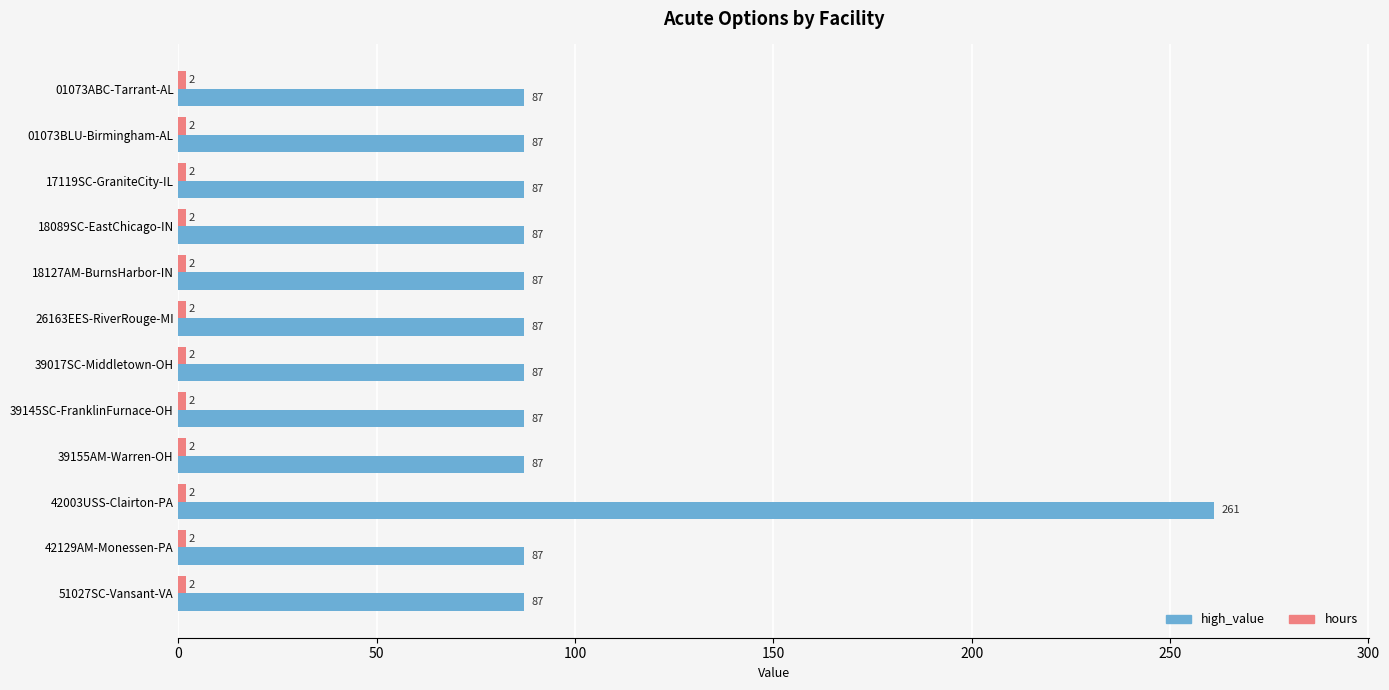

What is the spread (max minus min) of values at 17119SC-GraniteCity-IL?

85